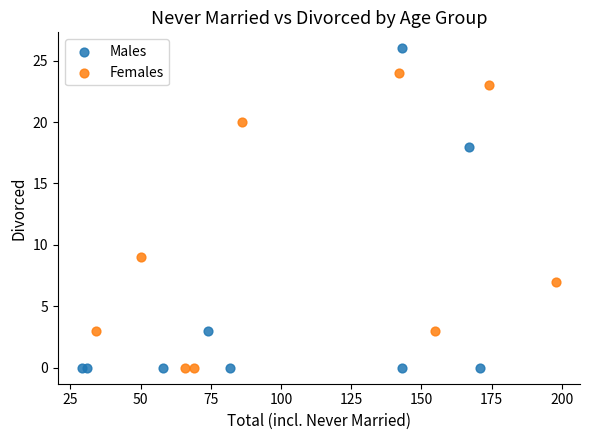

Which series reaches the maximum Y coordinate?

Males